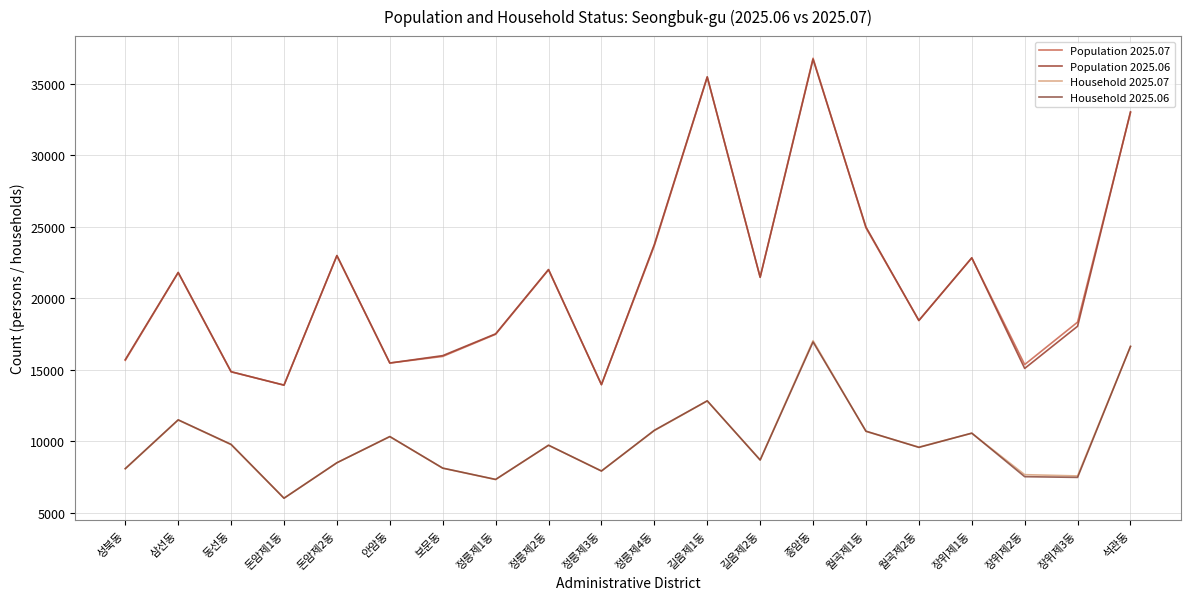

Where does the Household 2025.07 series first go above 9711?

삼선동